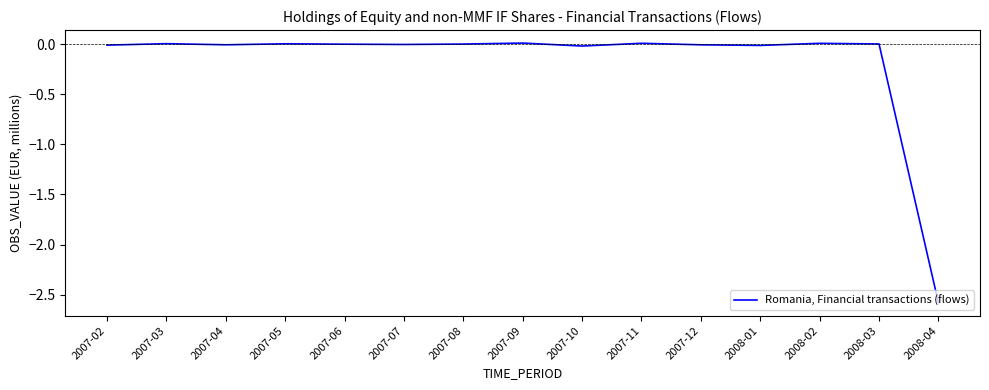

What is the difference between the maximum and minimum values?

2.6